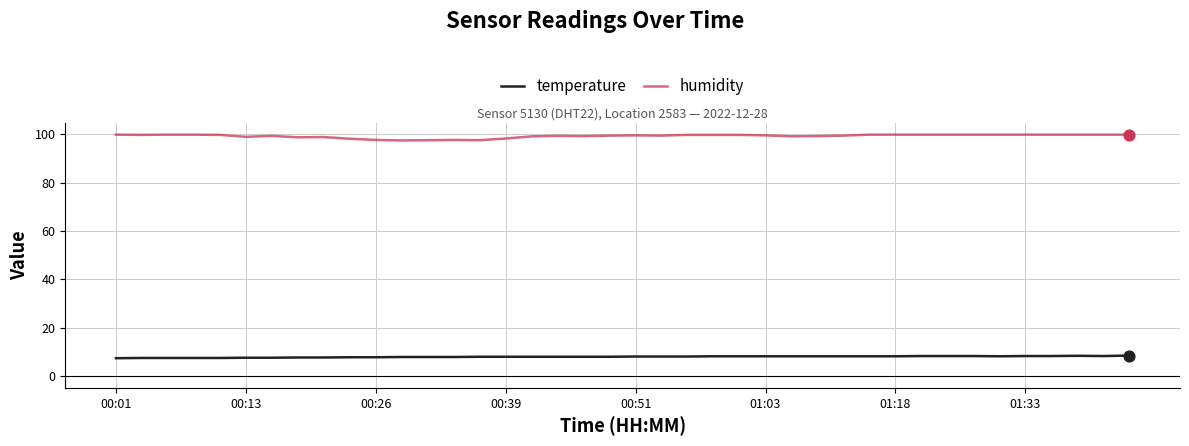

Which series has the largest total across all categories?

humidity